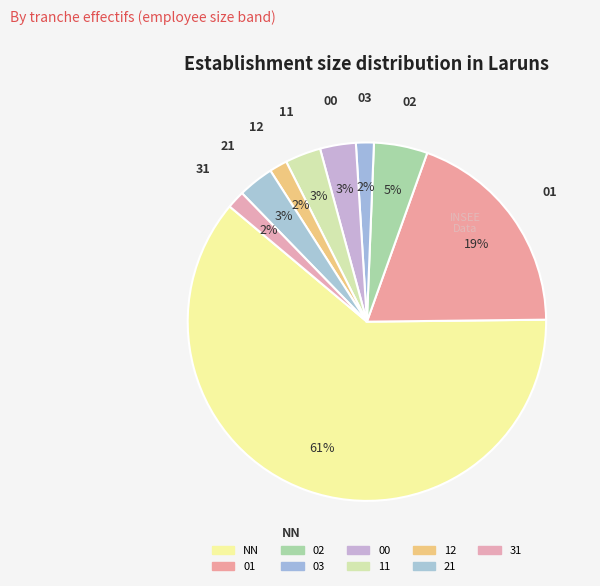

Count the number of slices in the pie.

9